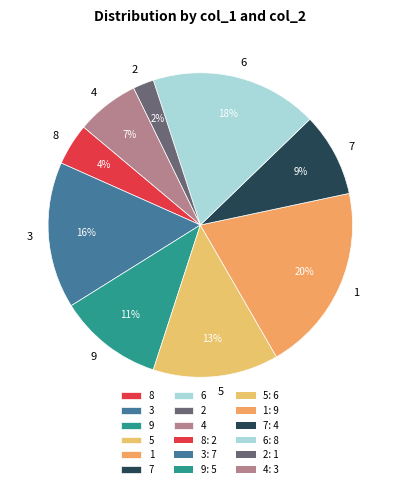

How many segments does this pie chart have?

9